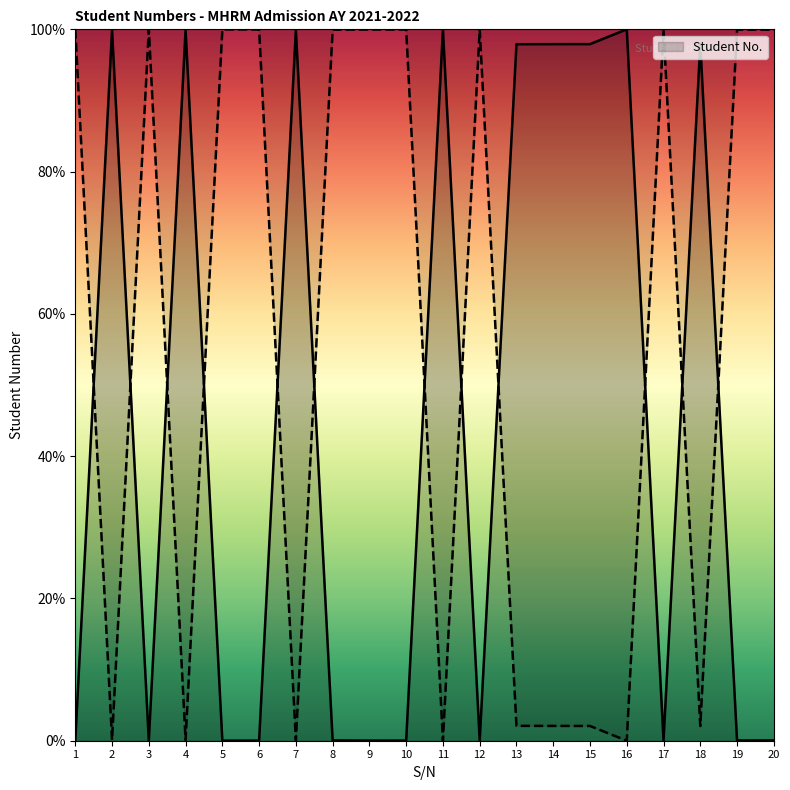

Reading left to right, extract all data points from this chart.

1=0.0	2=99.9	3=0.0	4=99.9	5=0.0	6=0.0	7=99.9	8=0.0	9=0.0	10=0.0	11=100.0	12=0.0	13=97.9	14=97.9	15=97.9	16=100.0	17=0.0	18=97.9	19=0.0	20=0.0